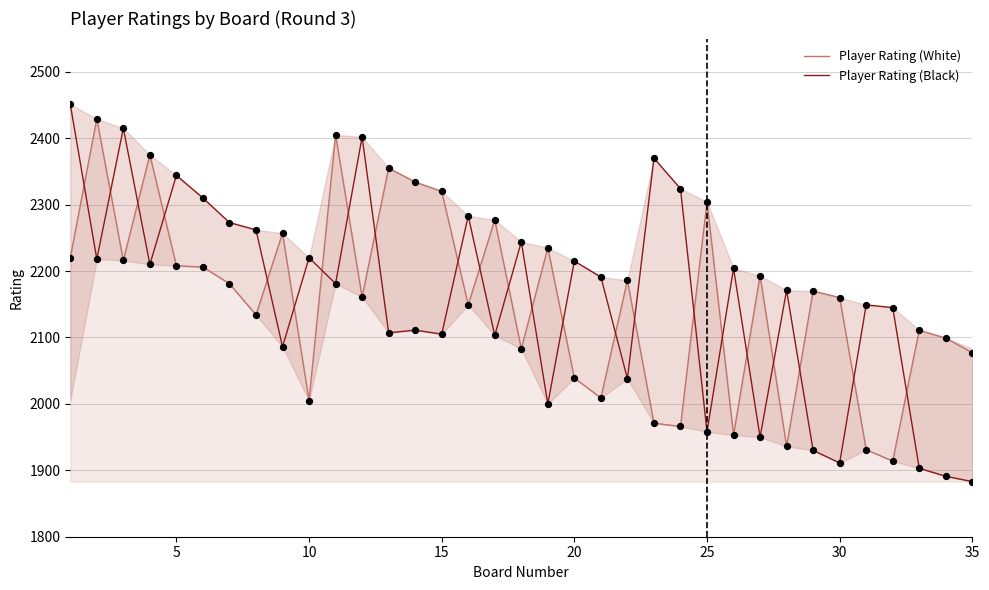

At how many categories does at least one series exceed 1913?

35